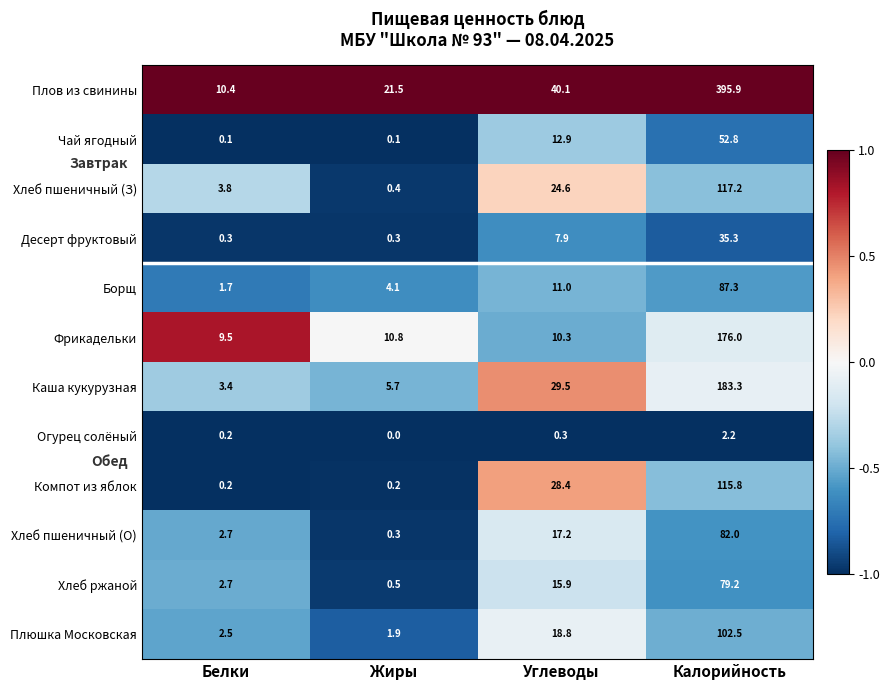

What is the total value across all series at Калорийность?

1429.5